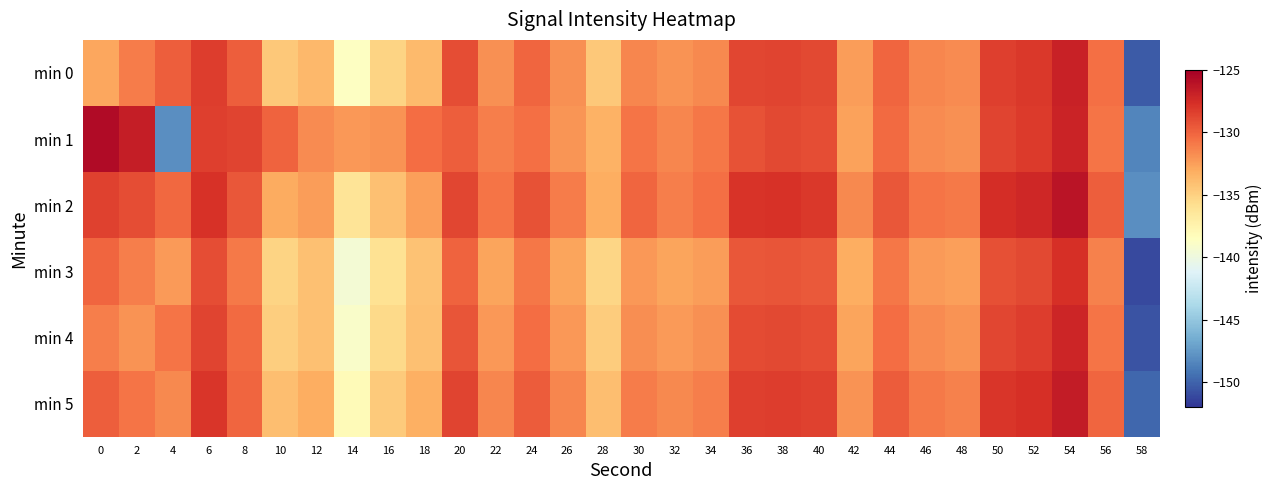

Which label corresponds to the smallest value in the chart?

58